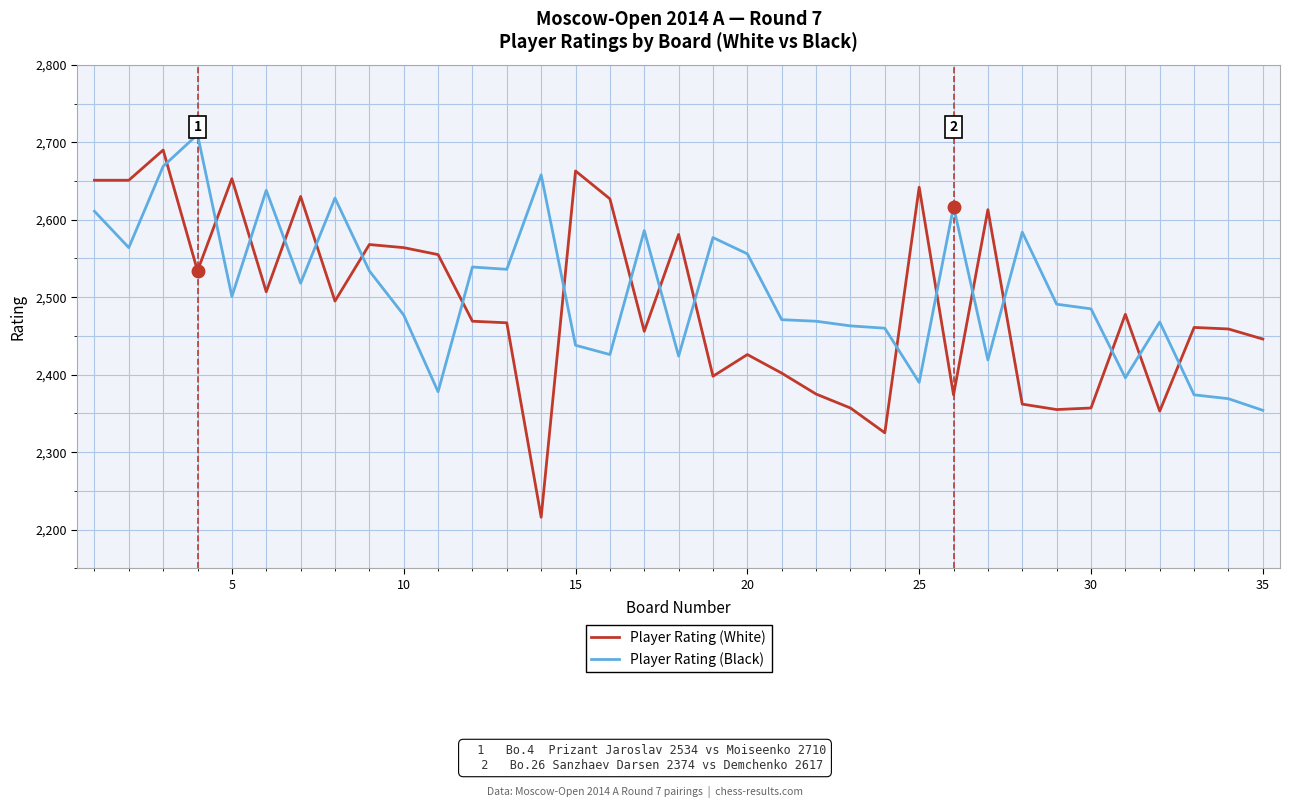

Does the chart have visible grid lines?

Yes